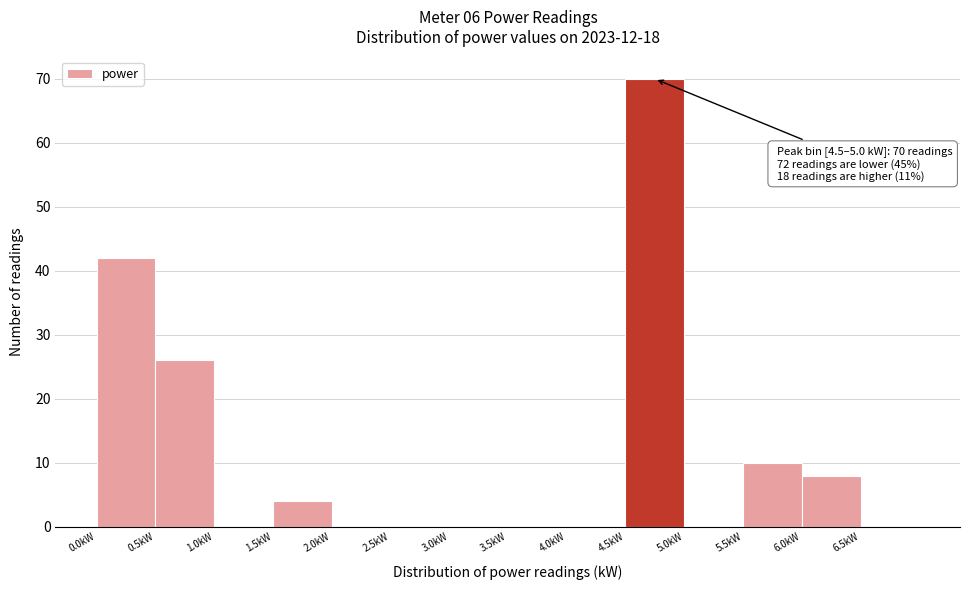

Over which range of the x-axis is the bar tallest?

4.5 to 5.0